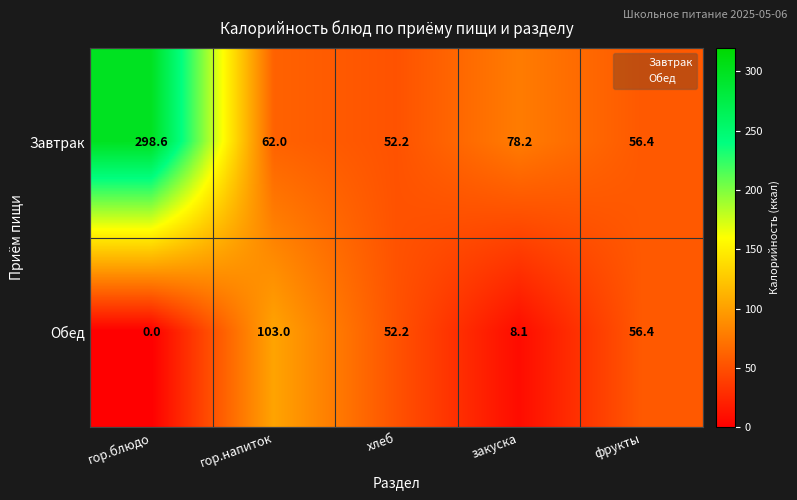

True or false: Обед has a value of 0.0 at гор.блюдо.

True